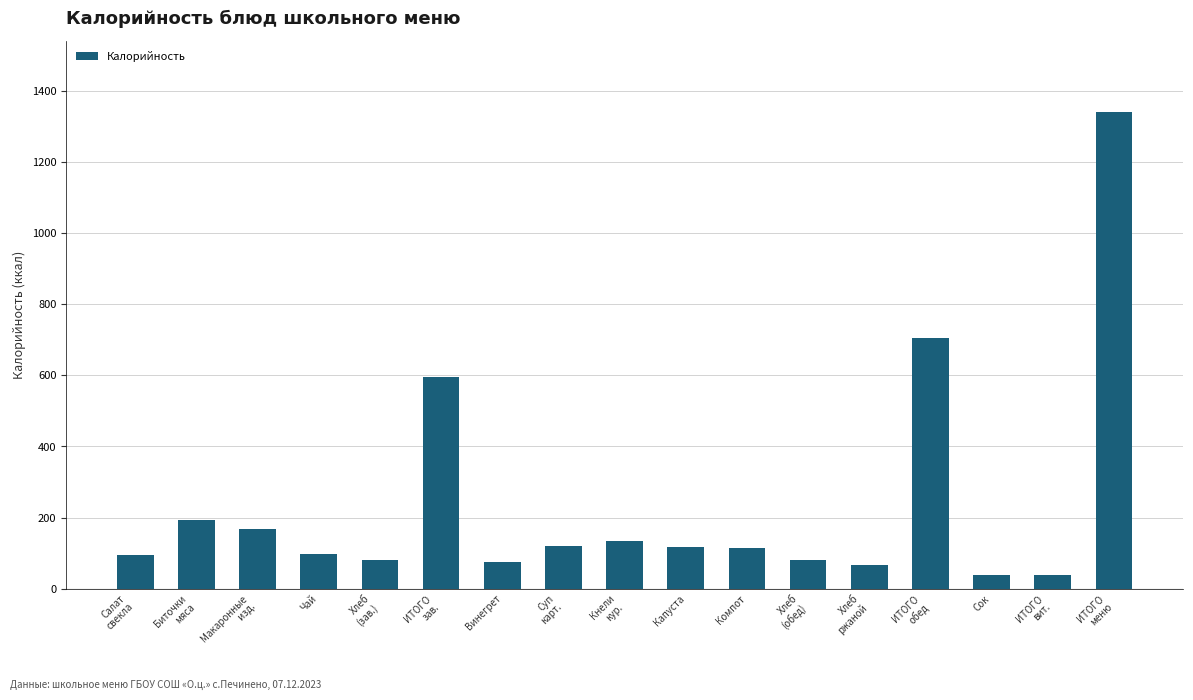

What is the value of the 7th bar from the left?

75